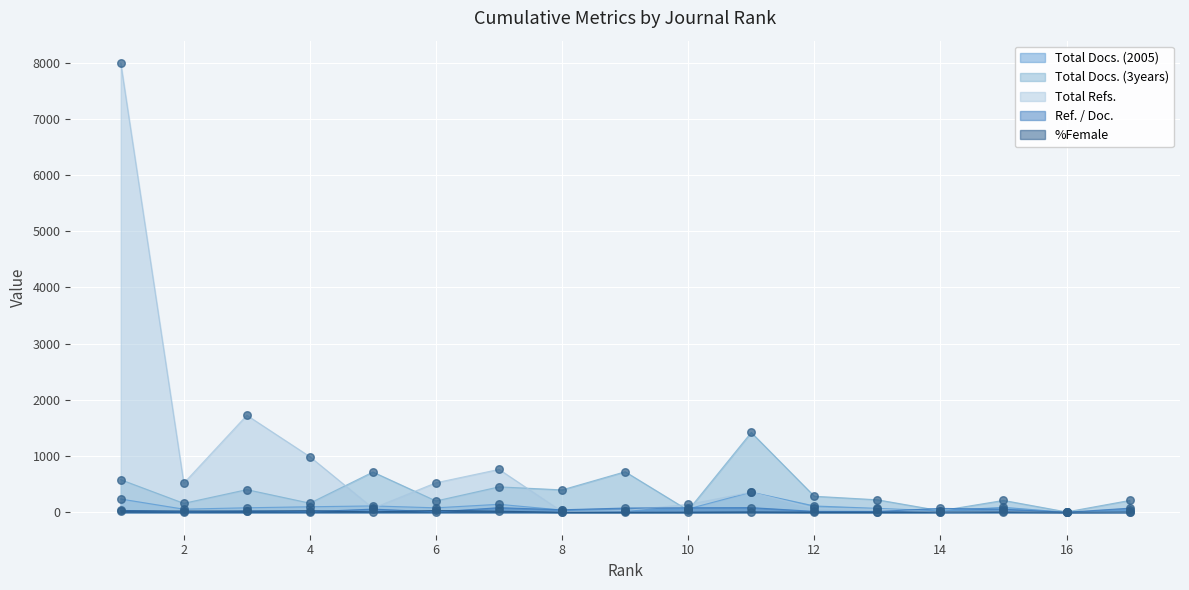

Which series has the largest total across all categories?

Total Refs.